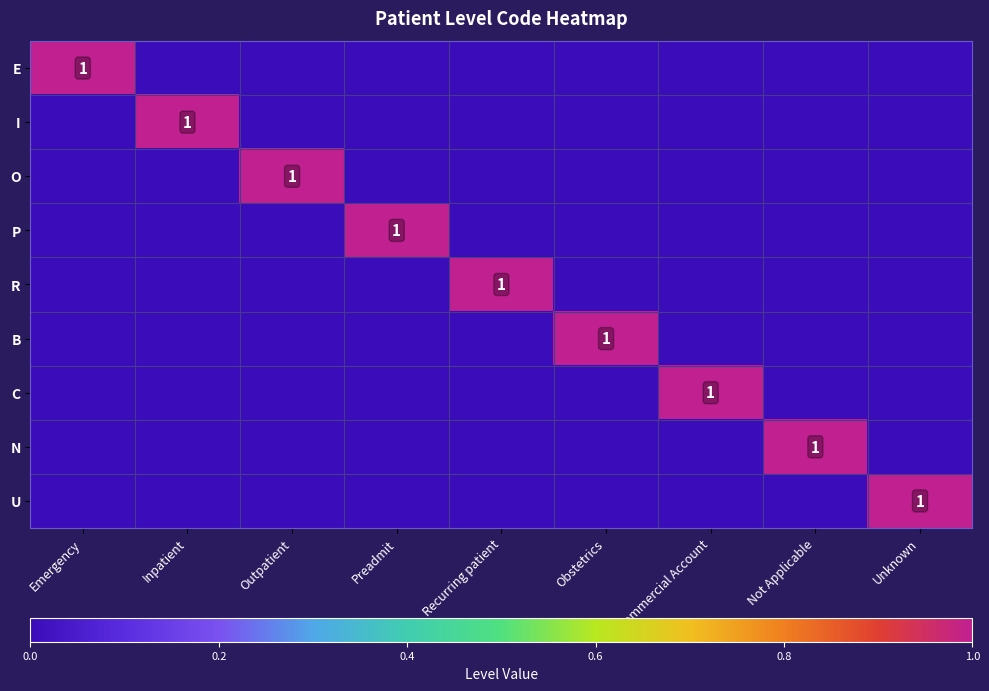

True or false: C has a value of 1 at Commercial Account.

True